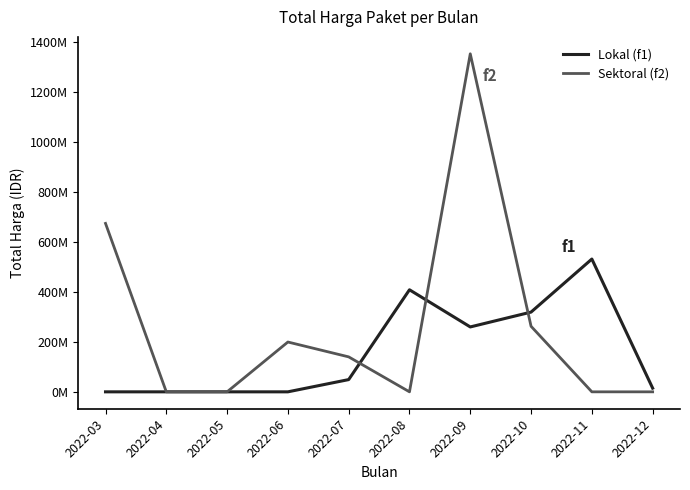

At which category is the sum across all series the highest?

2022-09